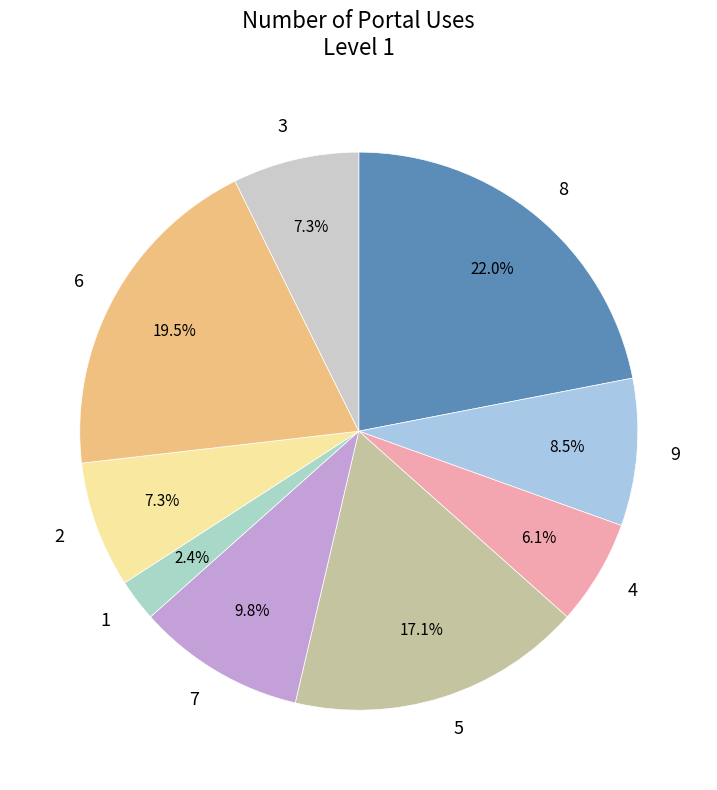

How much of the chart is everything except 9?

91.5%